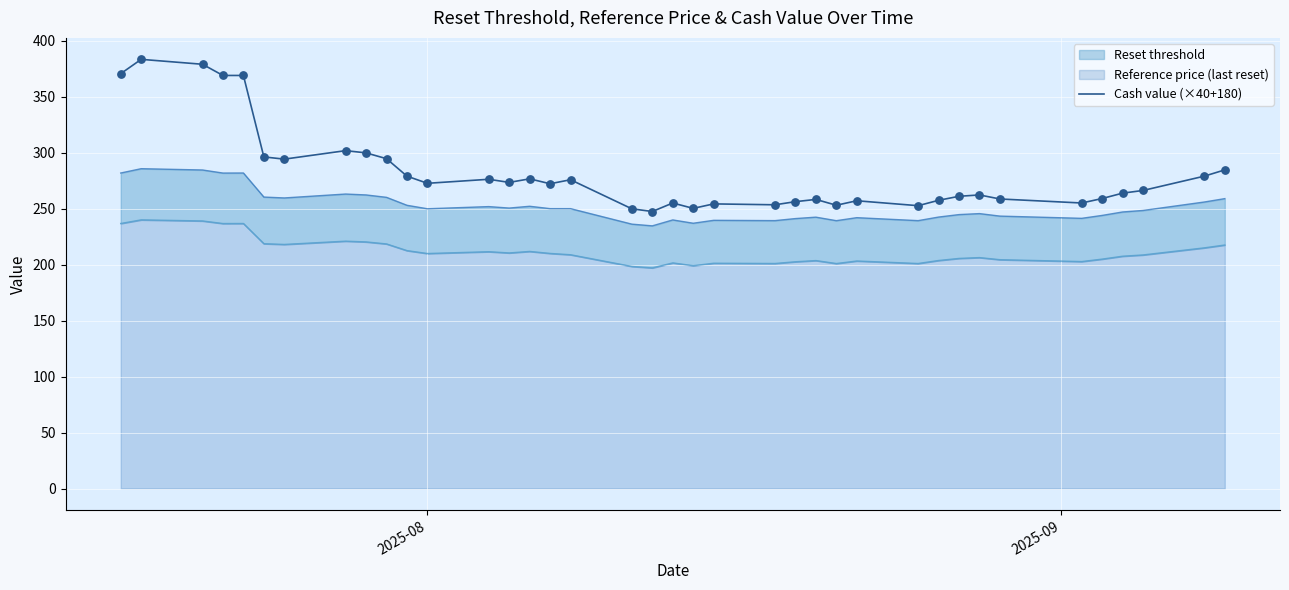

What is the highest value of the Cash value (×40+180) series?

383.6